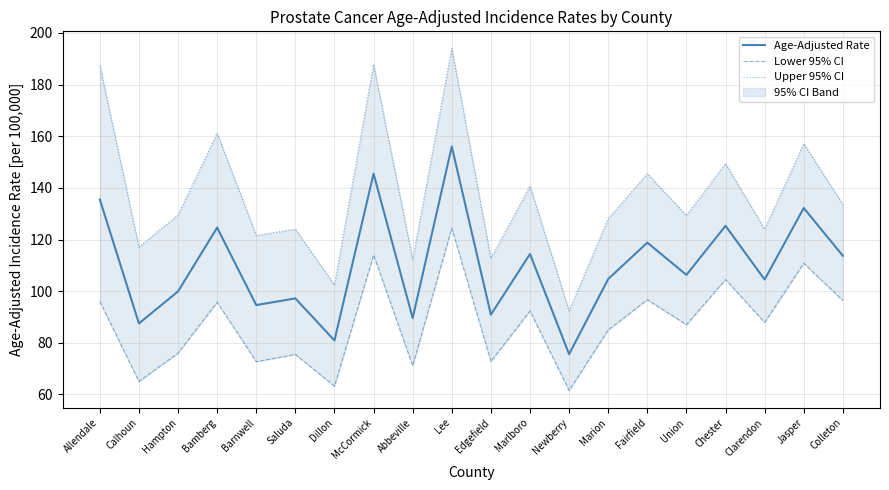

True or false: Lower 95% CI and Upper 95% CI intersect in this chart.

False